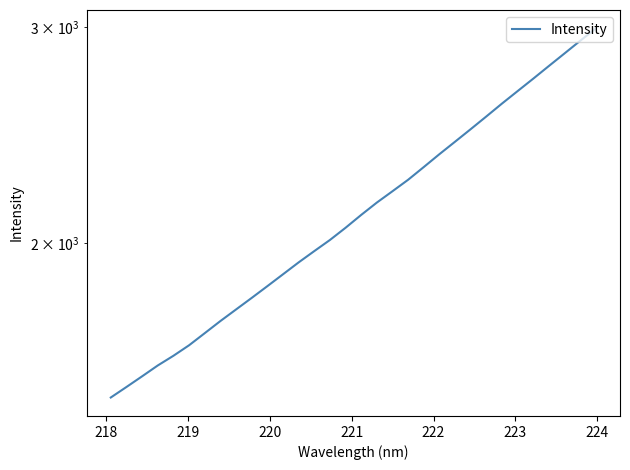

What is the greatest value displayed?

2993.0